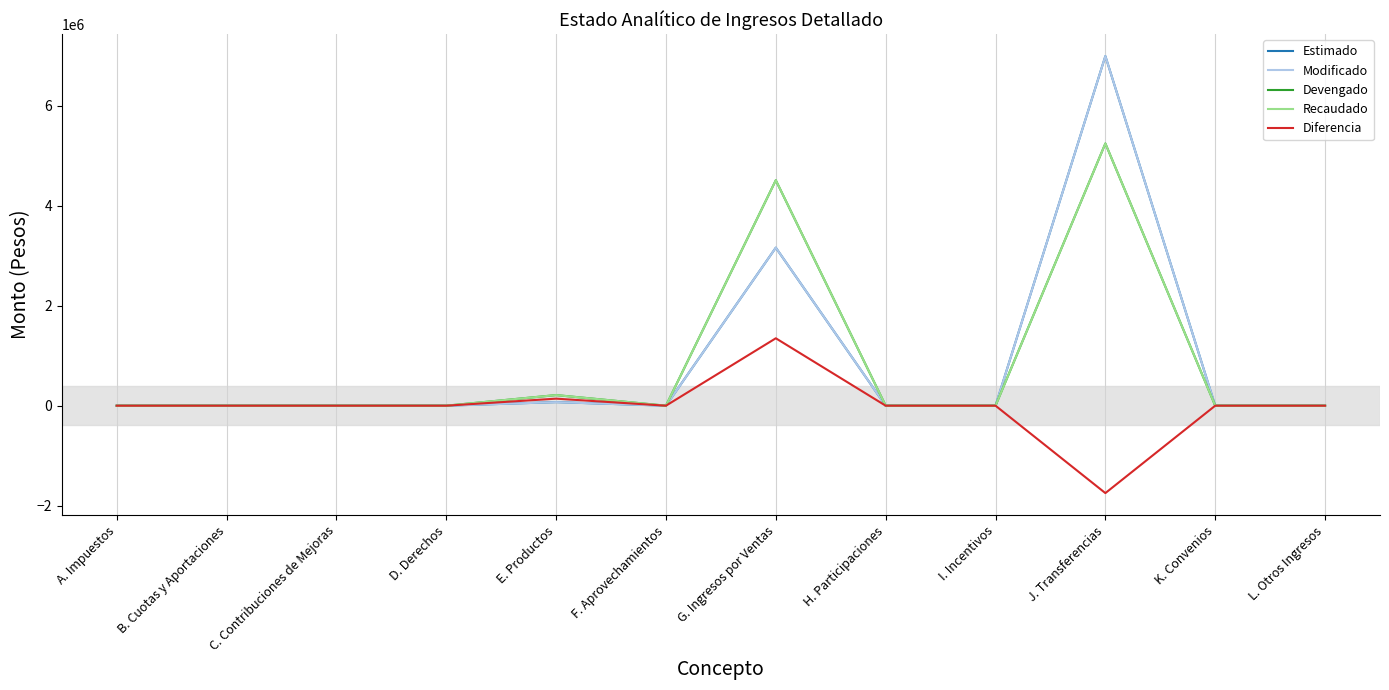

Is this an area chart (filled region under the line)?

No